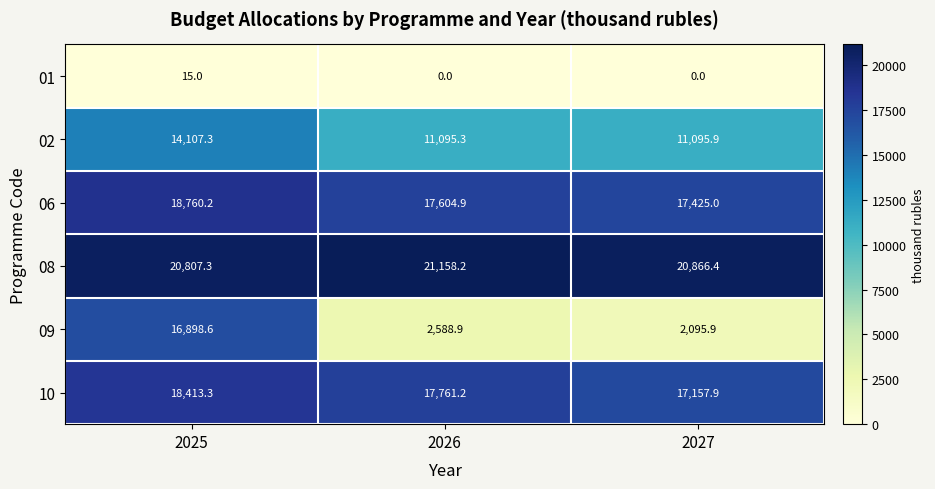

How many values in the 10 series are below 17761?

1